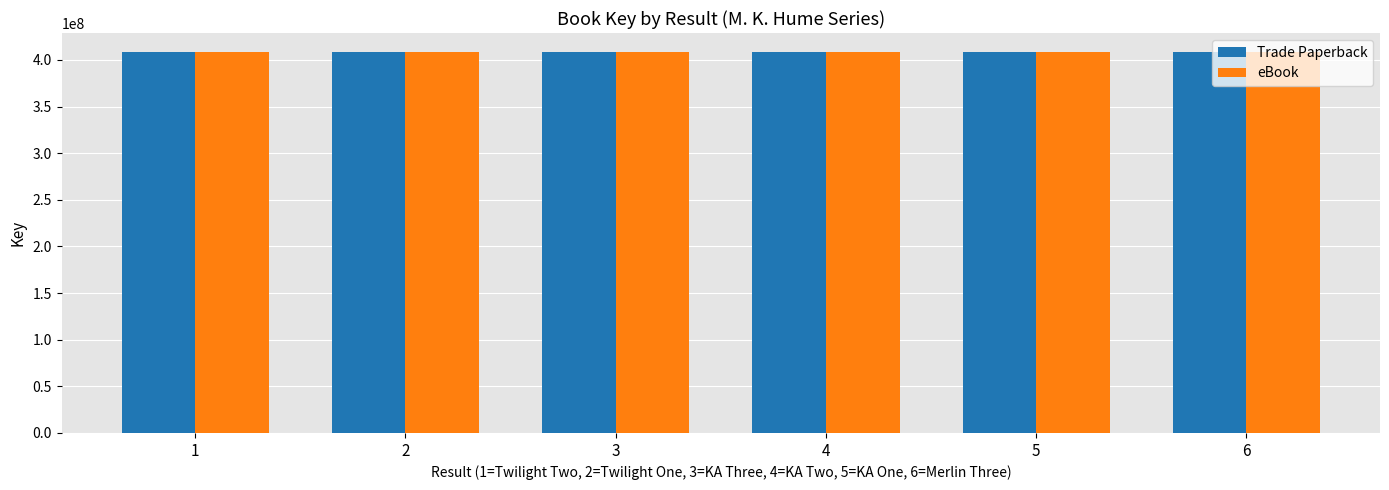

How many eBook values are between 408440757 and 408442575?

4